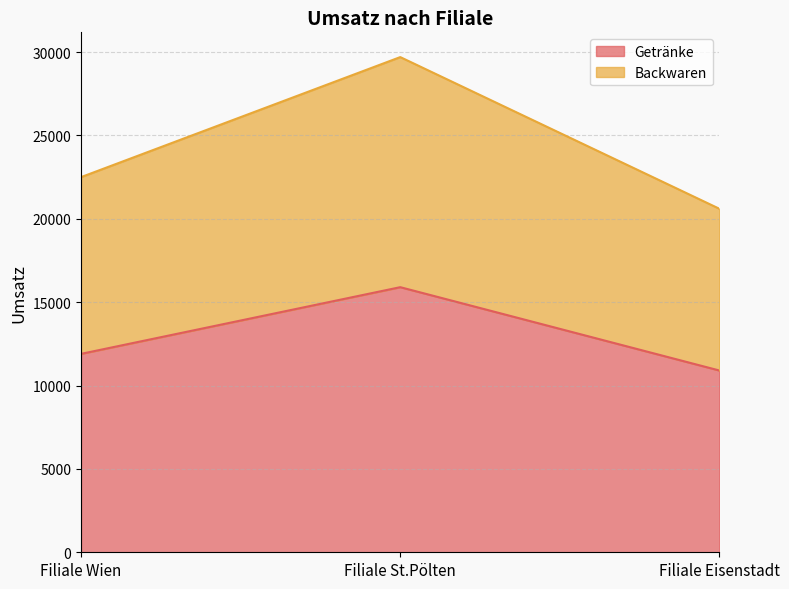

Which label corresponds to the smallest value in the chart?

Filiale Eisenstadt